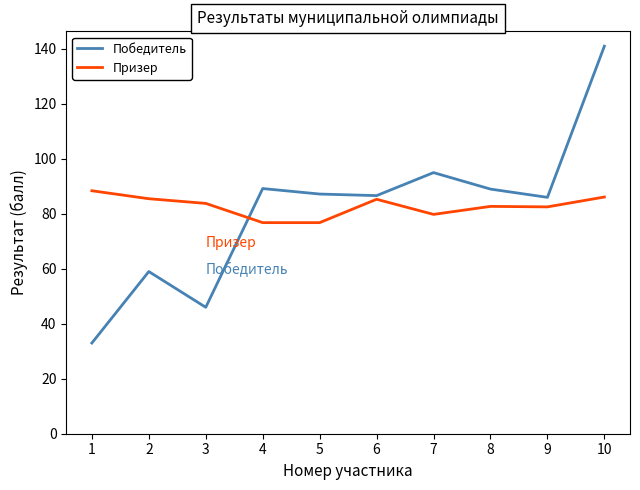

Which series has the largest total across all categories?

Призер